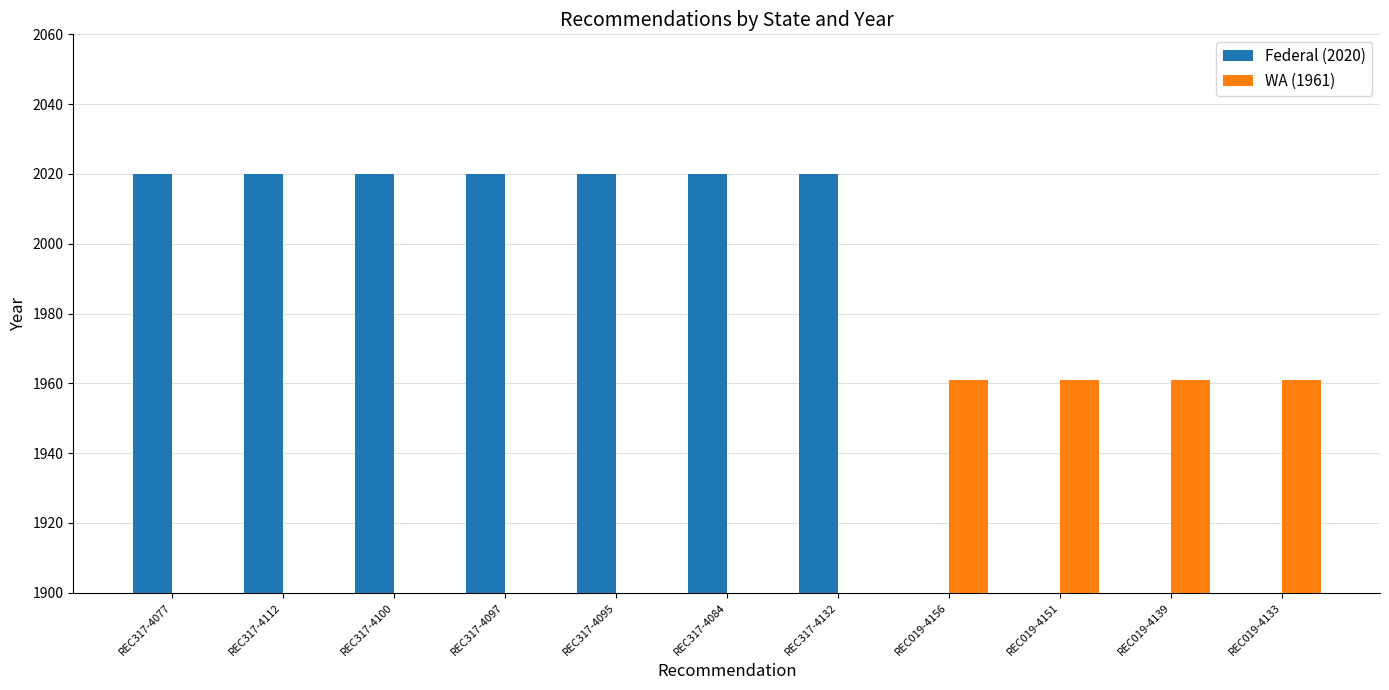

Is the value of WA (1961) at REC019-4139 greater than the value of Federal (2020) at REC019-4139?

Yes